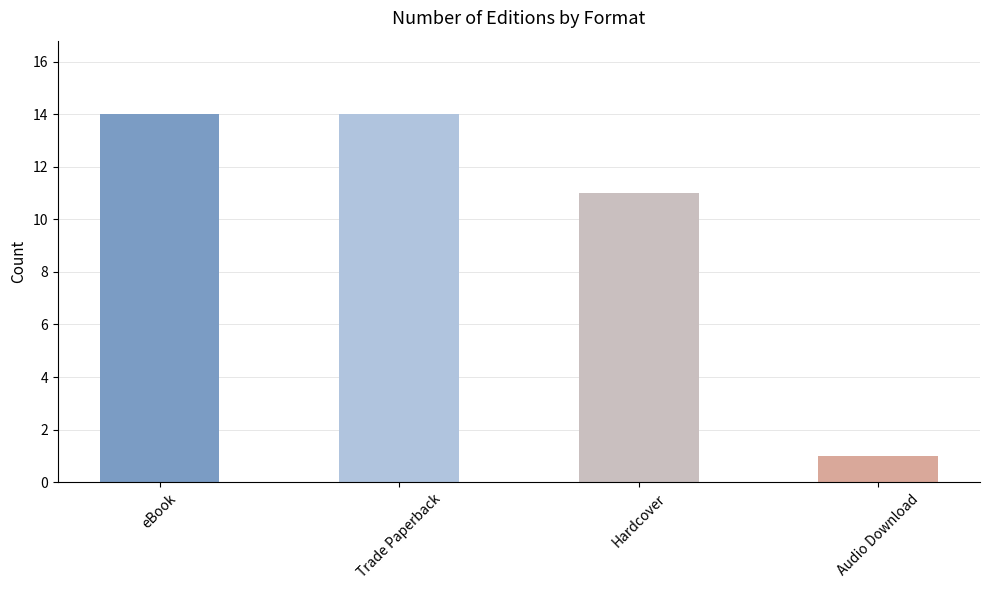

Which category has the lowest value across all series?

Audio Download